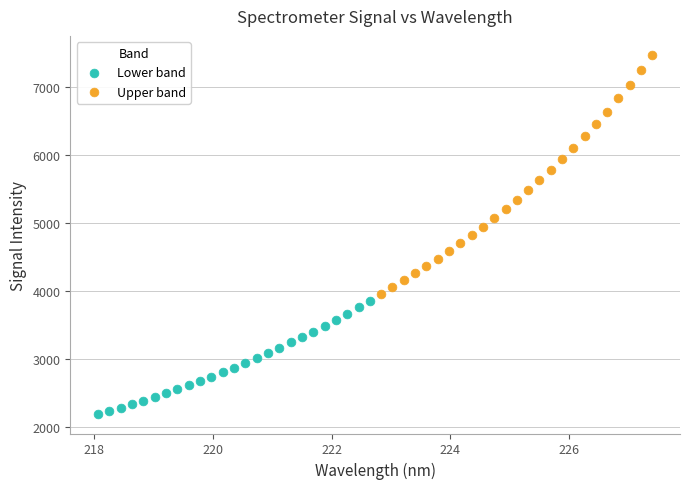

Which series reaches the maximum Y coordinate?

Upper band